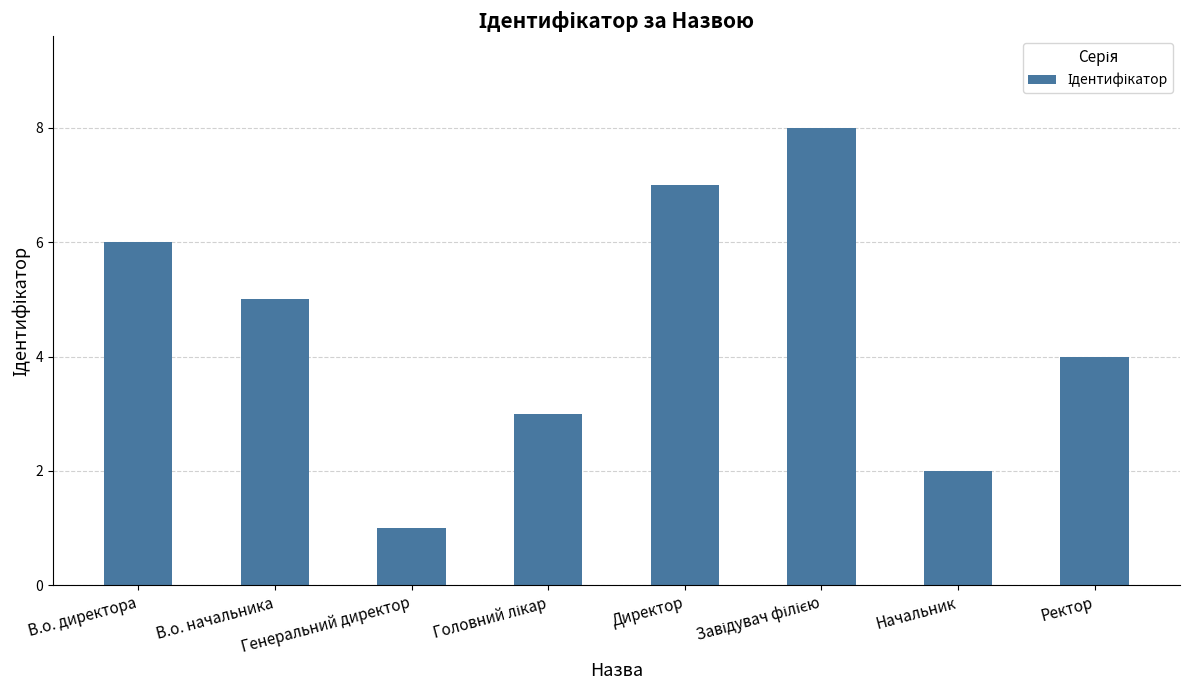

How many data points does each series have?

8